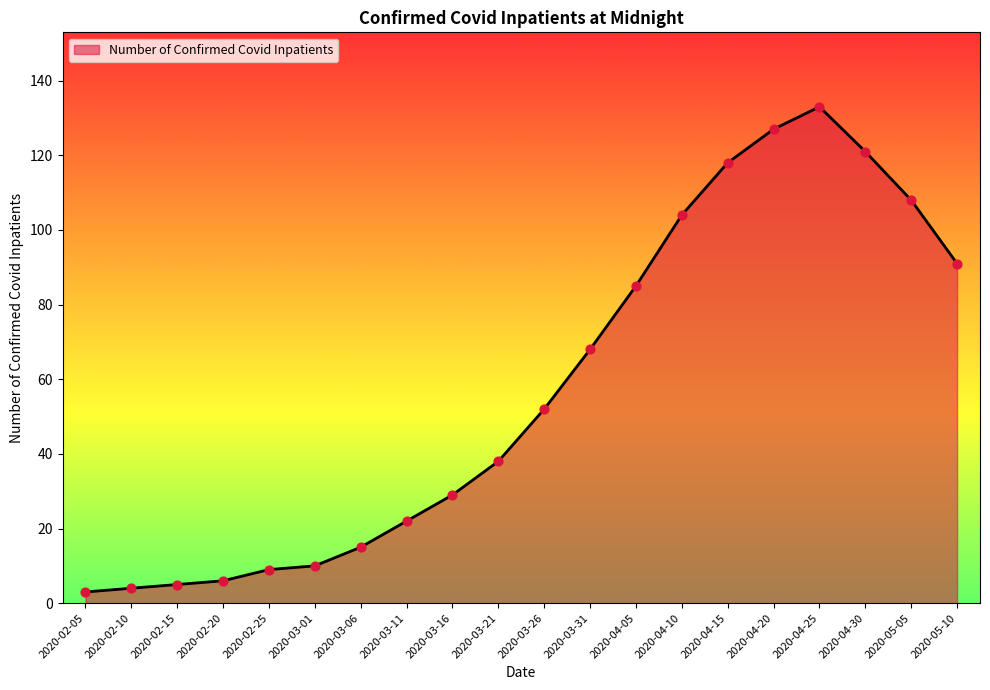

What is the change in value from 2020-04-25 to 2020-04-30?

-12